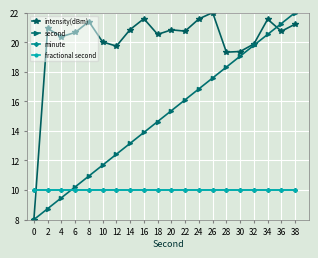

True or false: second and minute cross at least once.

True